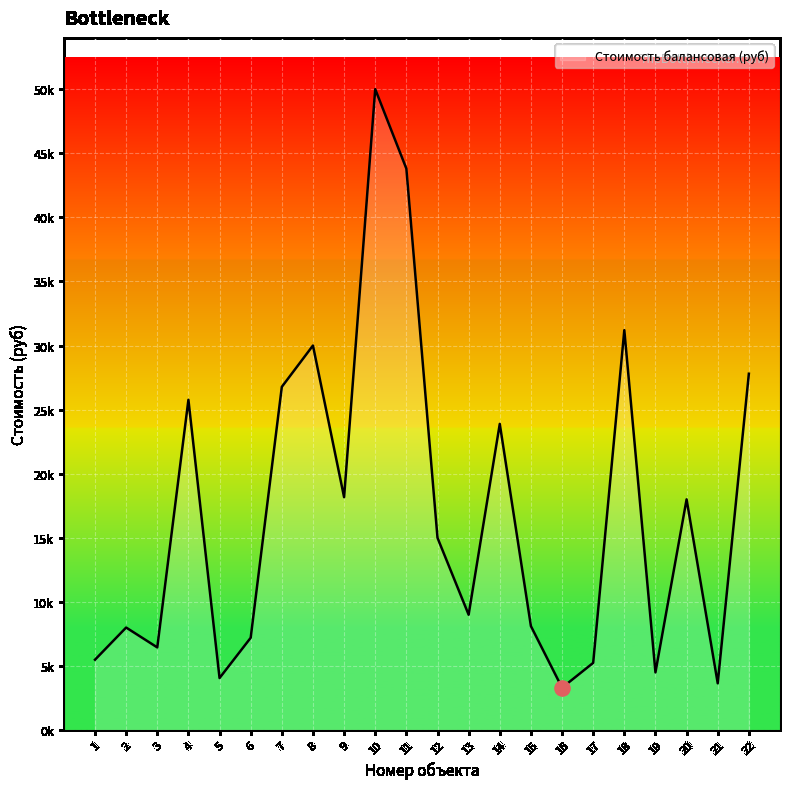

What is the change in value from 17 to 22?

+22556.5